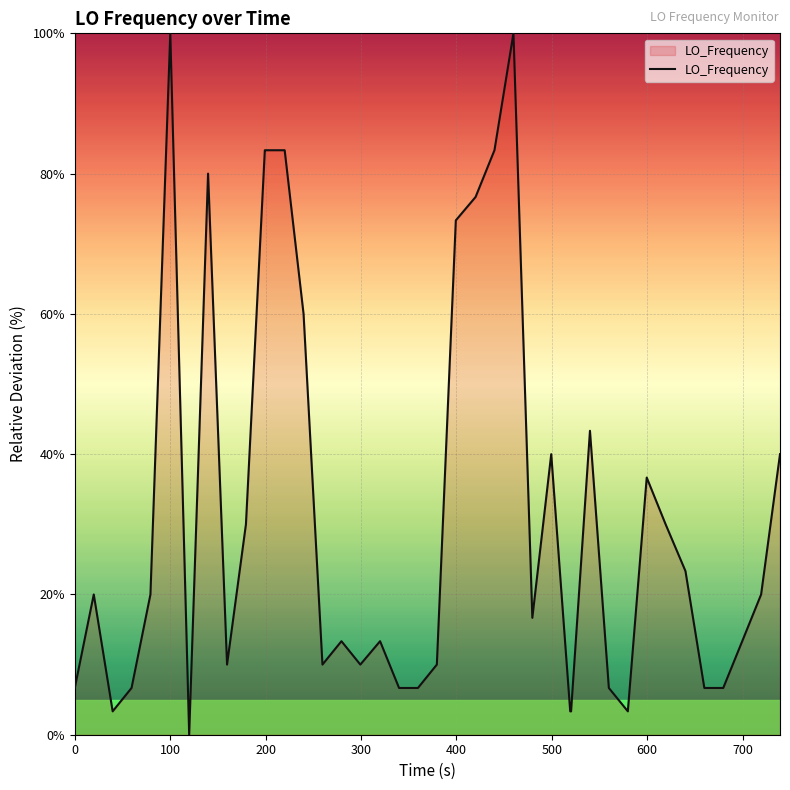

What is the difference between the maximum and minimum values?

100.0